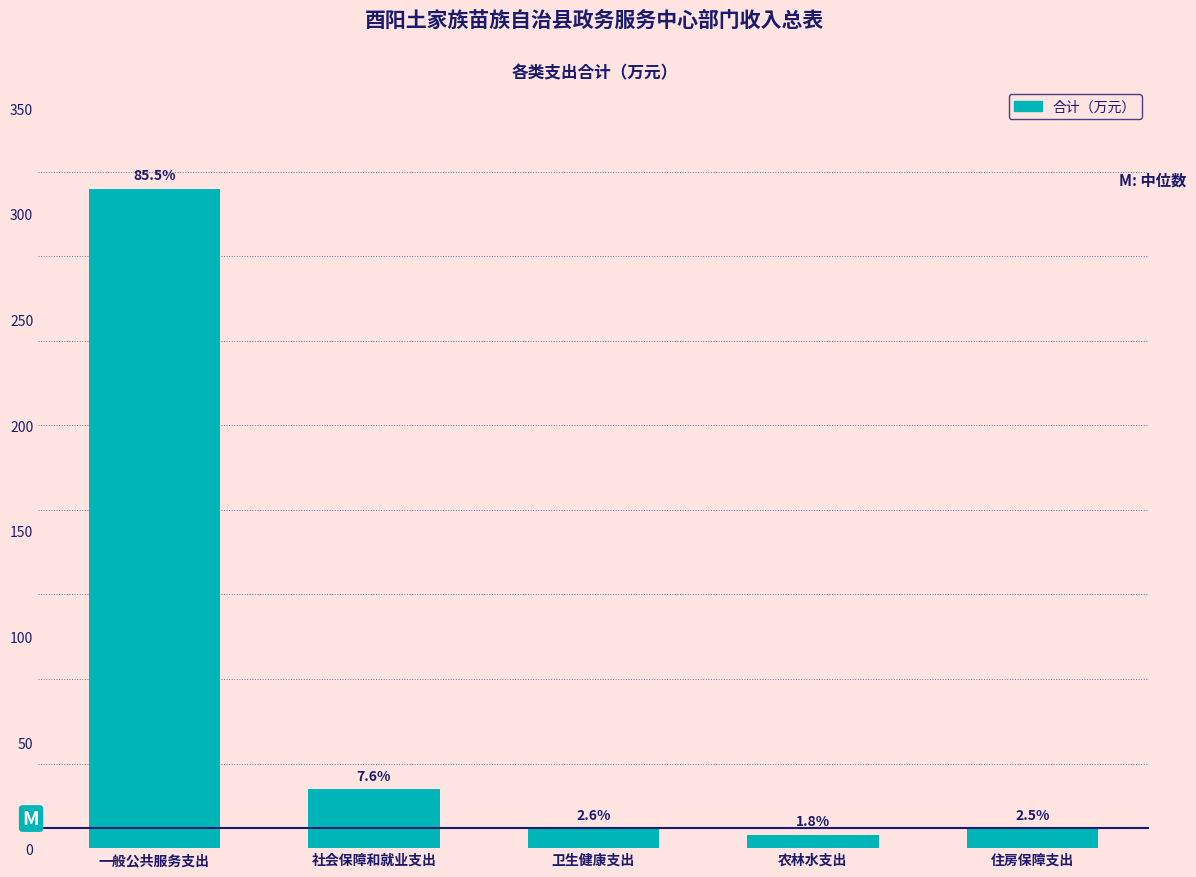

How many bars are there in total?

5